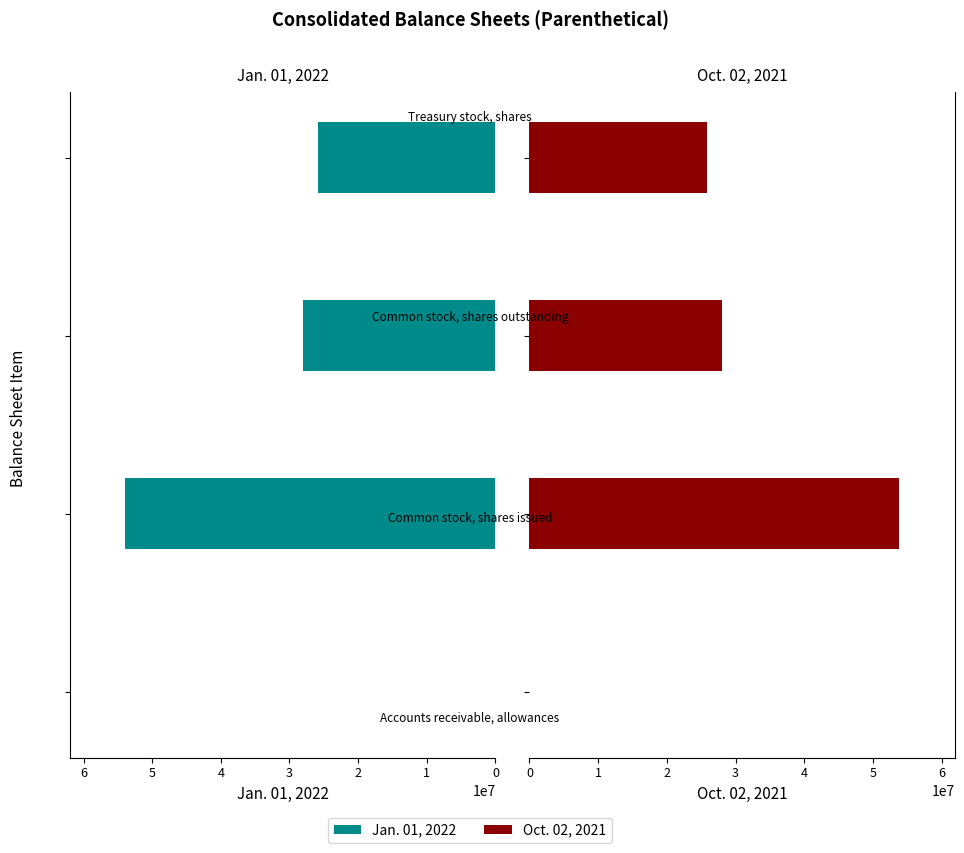

How many bars are there in total?

8